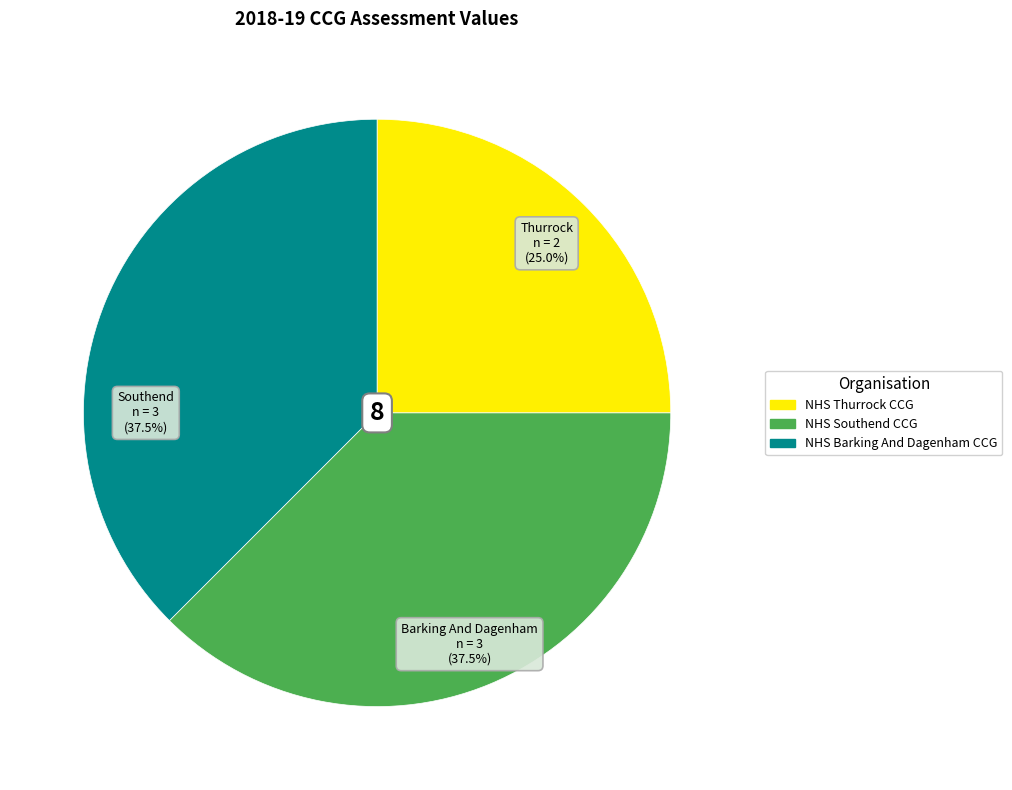

Count the number of slices in the pie.

3